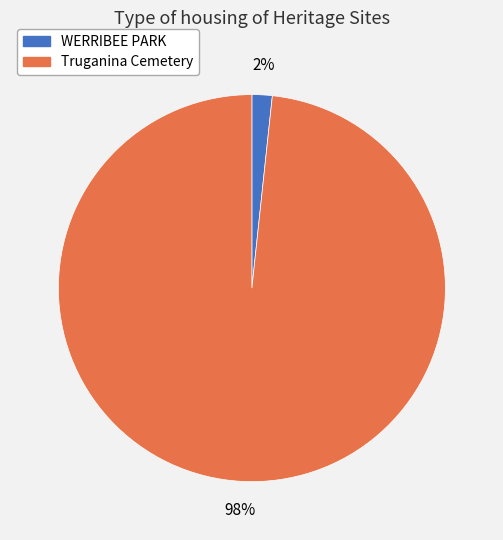

To the nearest percent, what portion does Truganina Cemetery represent?

98%